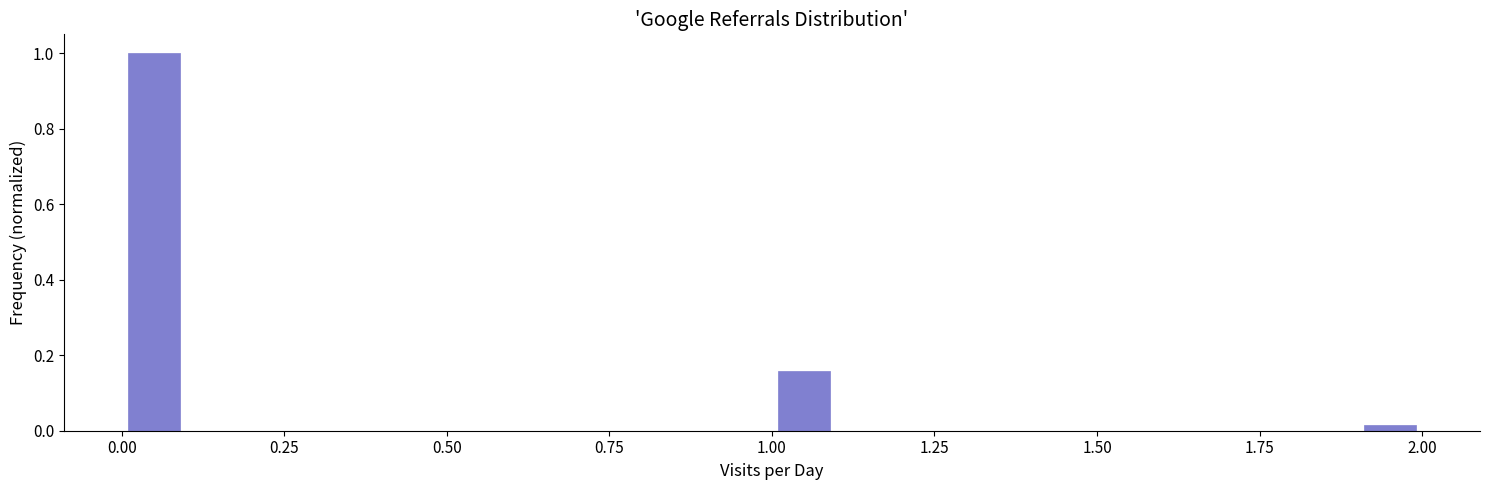

Around what value on the x-axis is the tallest bar? Give the approximate position of its centre, as read against the axis.

0.05